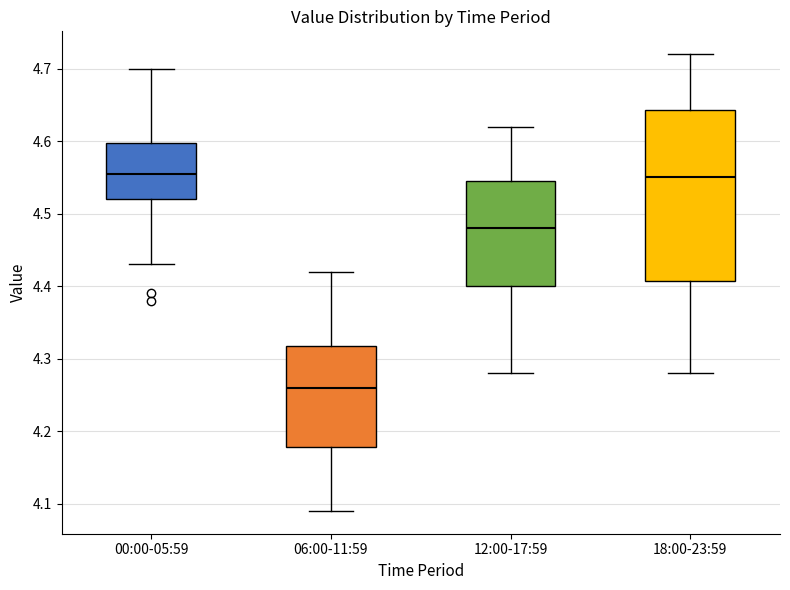

Which box is the tallest, from its lower edge to its upper edge?

18:00-23:59